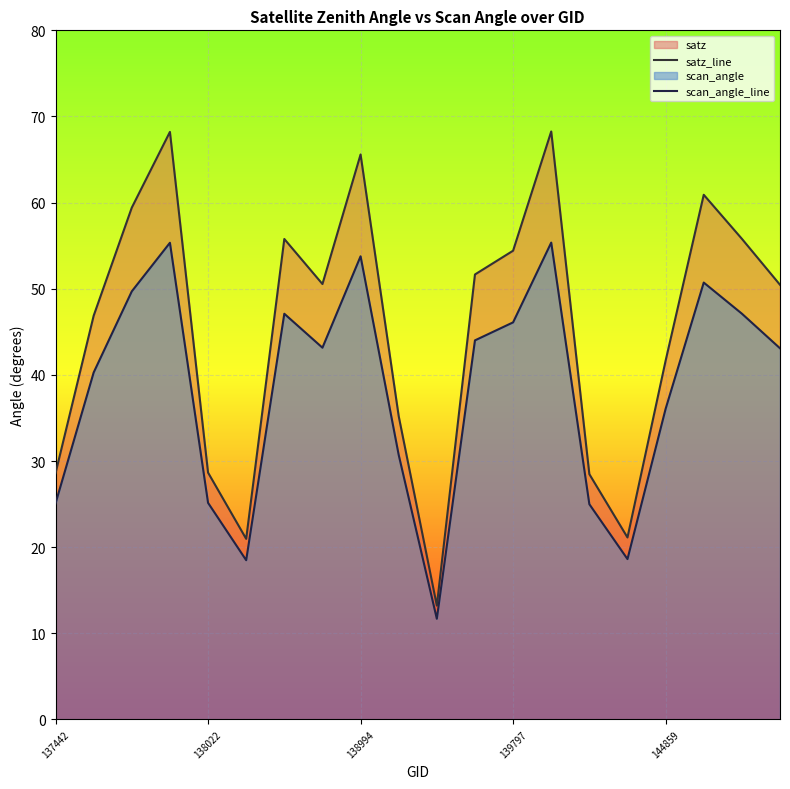

True or false: satz_line and scan_angle_line cross at least once.

False